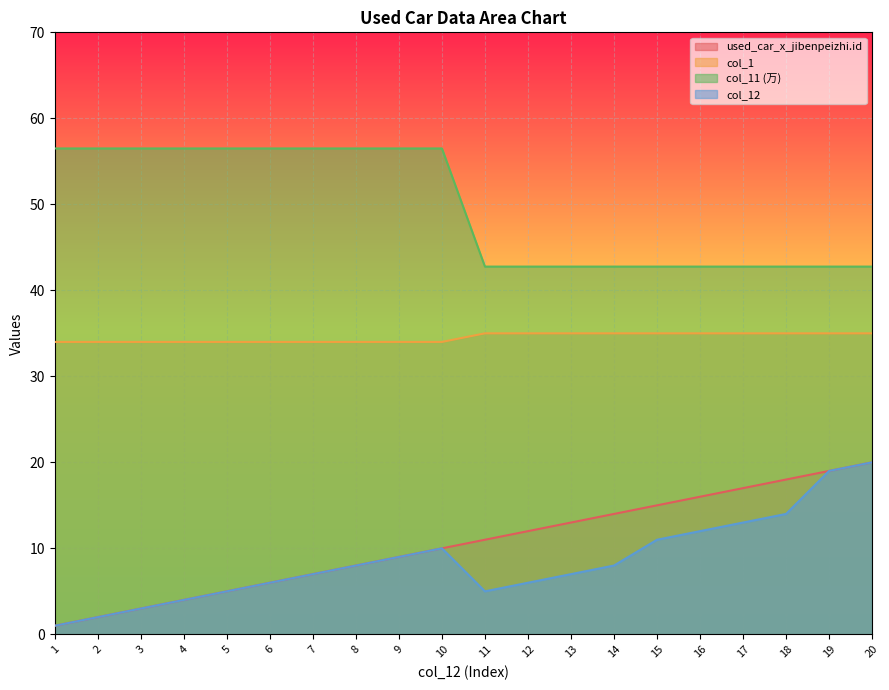

How many lines are shown in the chart?

4